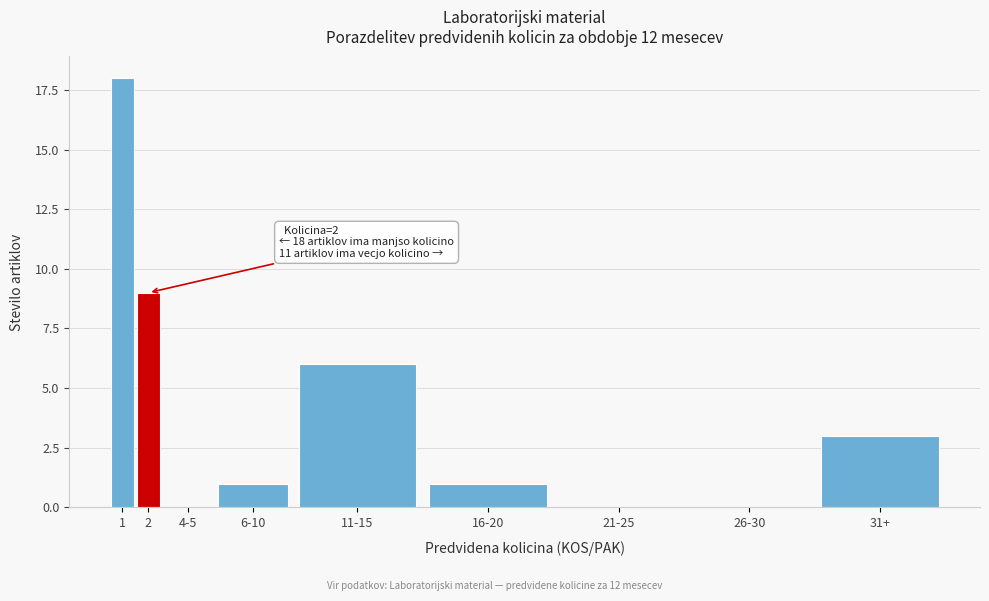

Reading right to left, what are all the values shown in this chart?

31+=3	26-30=0	21-25=0	16-20=1	11-15=6	6-10=1	4-5=0	2=9	1=18